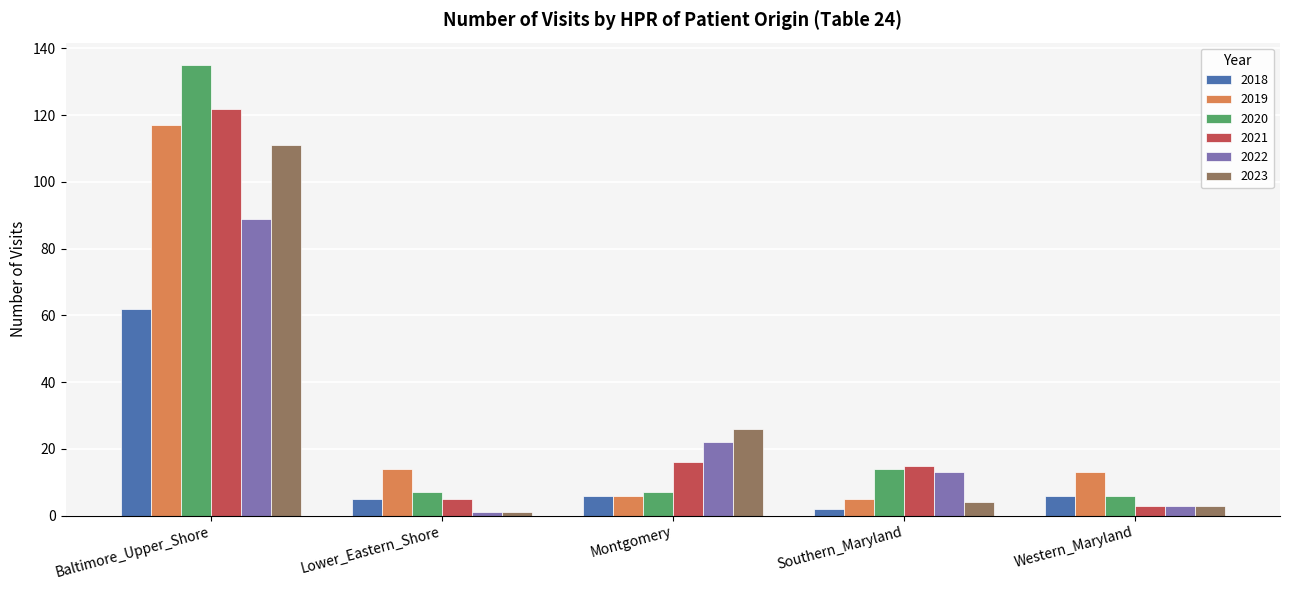

At how many categories does at least one series exceed 5?

5